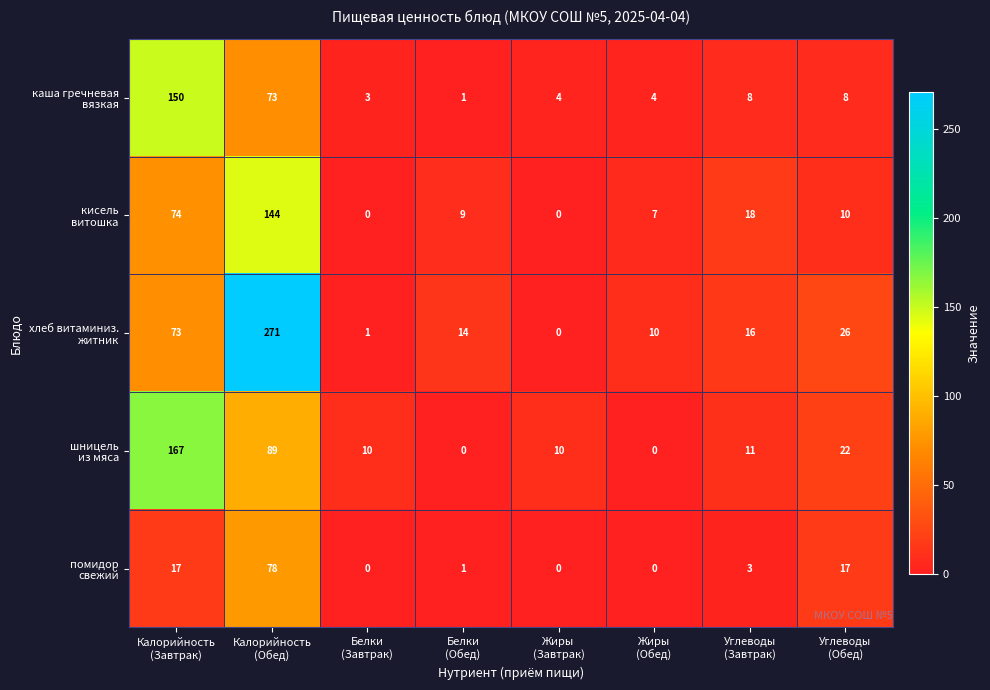

What is the total value across all series at Калорийность
(Завтрак)?

481